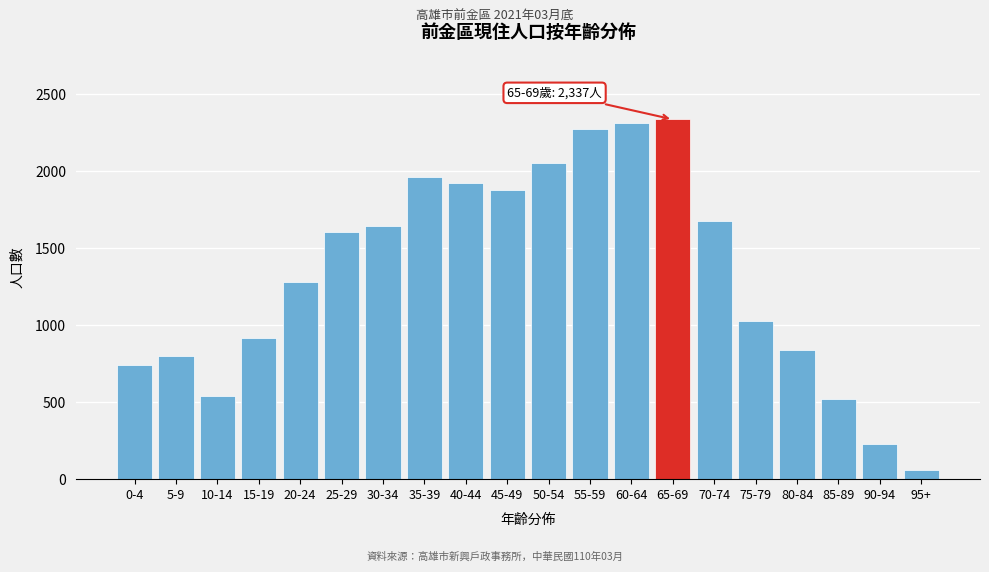

Reading right to left, transcribe all the data shown in this chart.

58	231	520	836	1026	1675	2337	2314	2272	2054	1876	1927	1963	1643	1604	1282	917	542	803	741